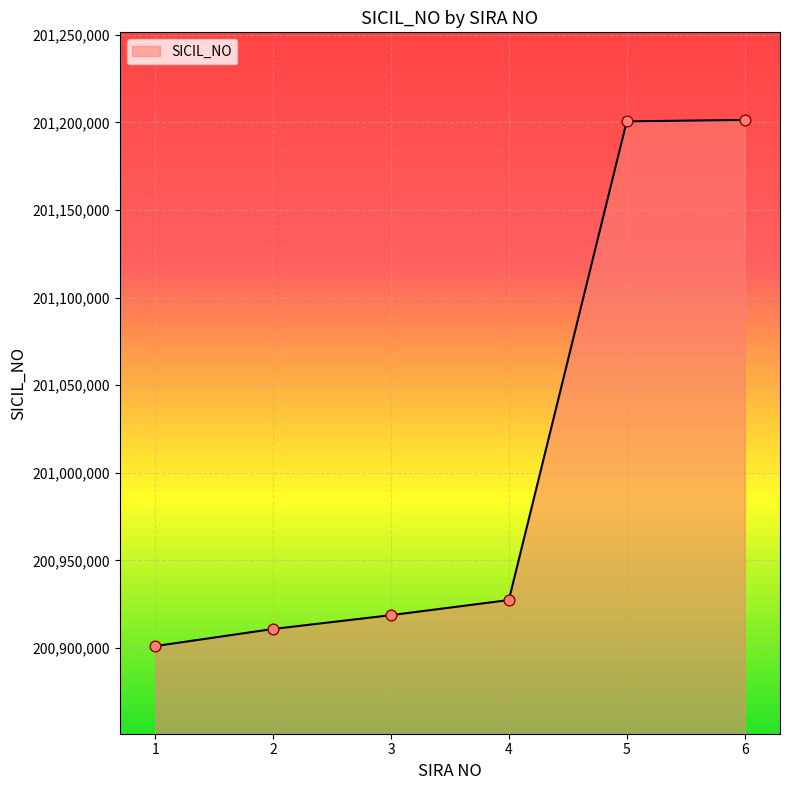

Which has a higher value, 2 or 1?

2